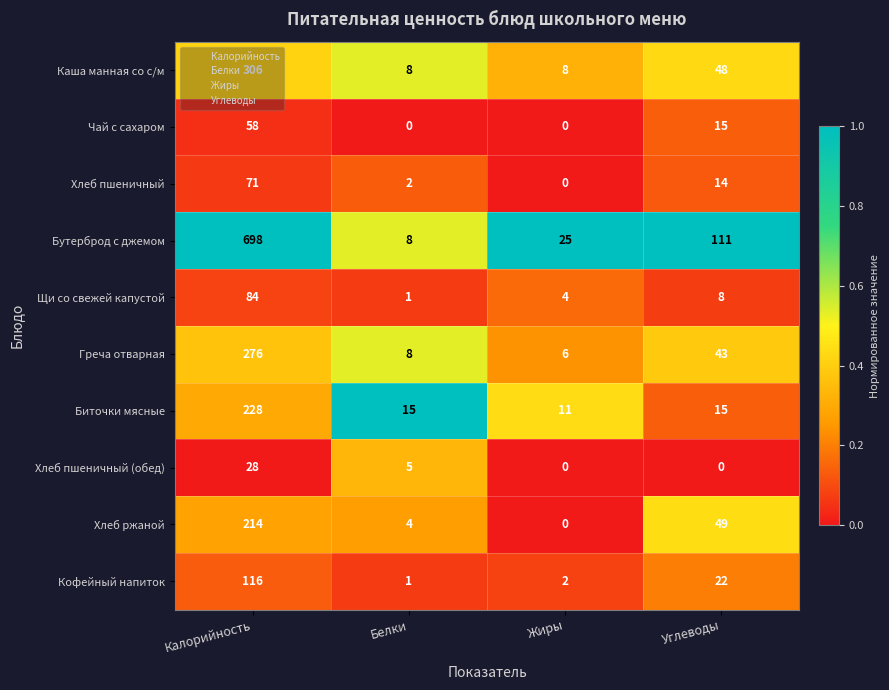

Which series changed the most between Калорийность and Жиры?

Бутерброд с джемом